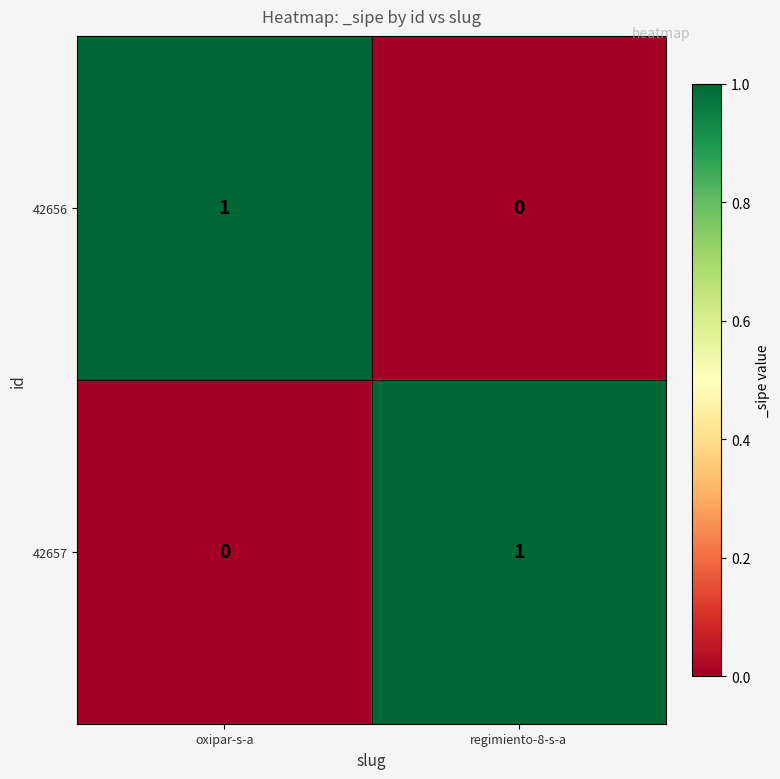

Rank the categories by 42657 value from highest to lowest.

regimiento-8-s-a, oxipar-s-a